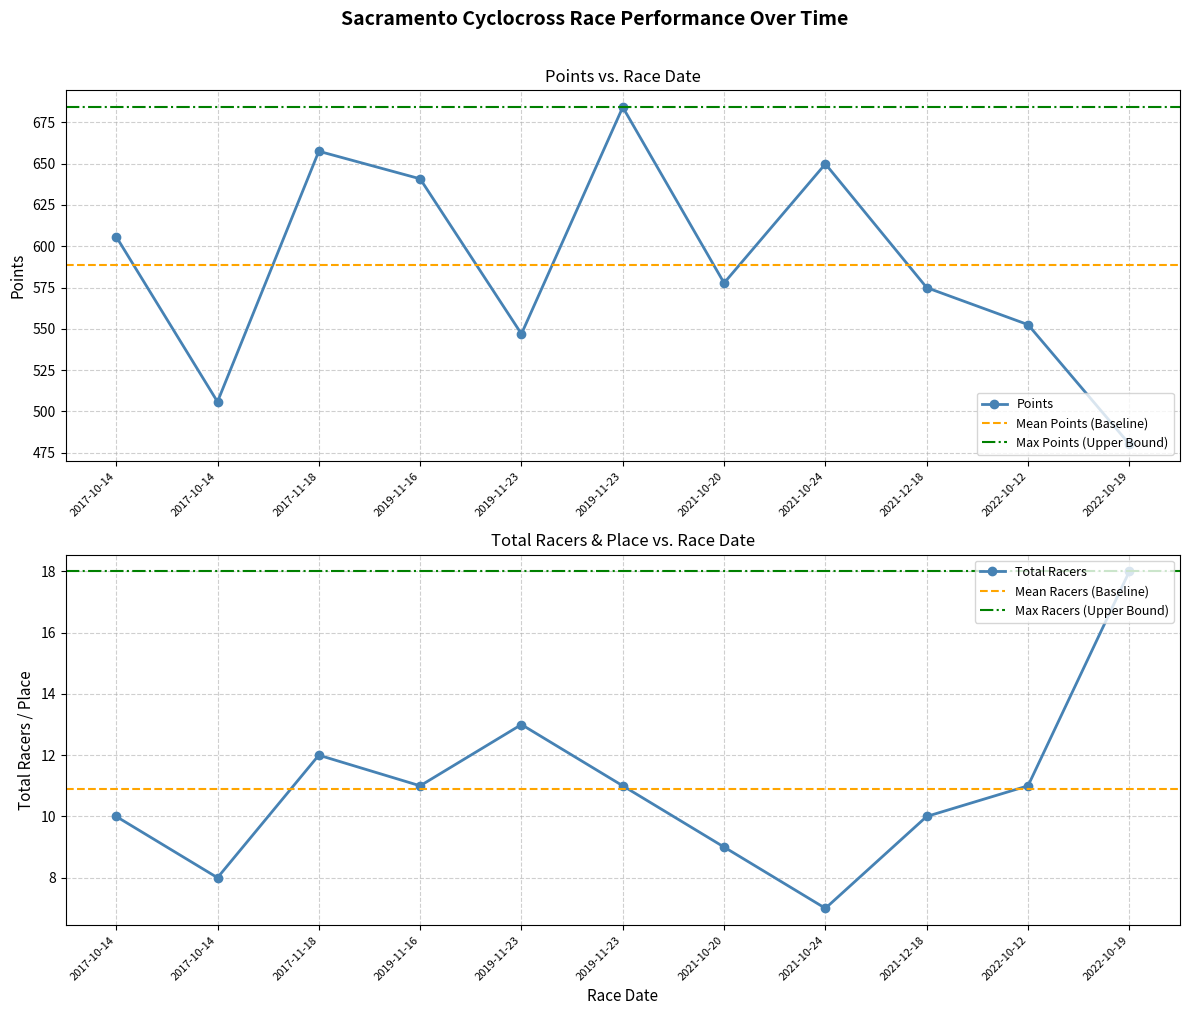

Rank the series at 2022-10-19 from highest to lowest value.

Points, Total Racers